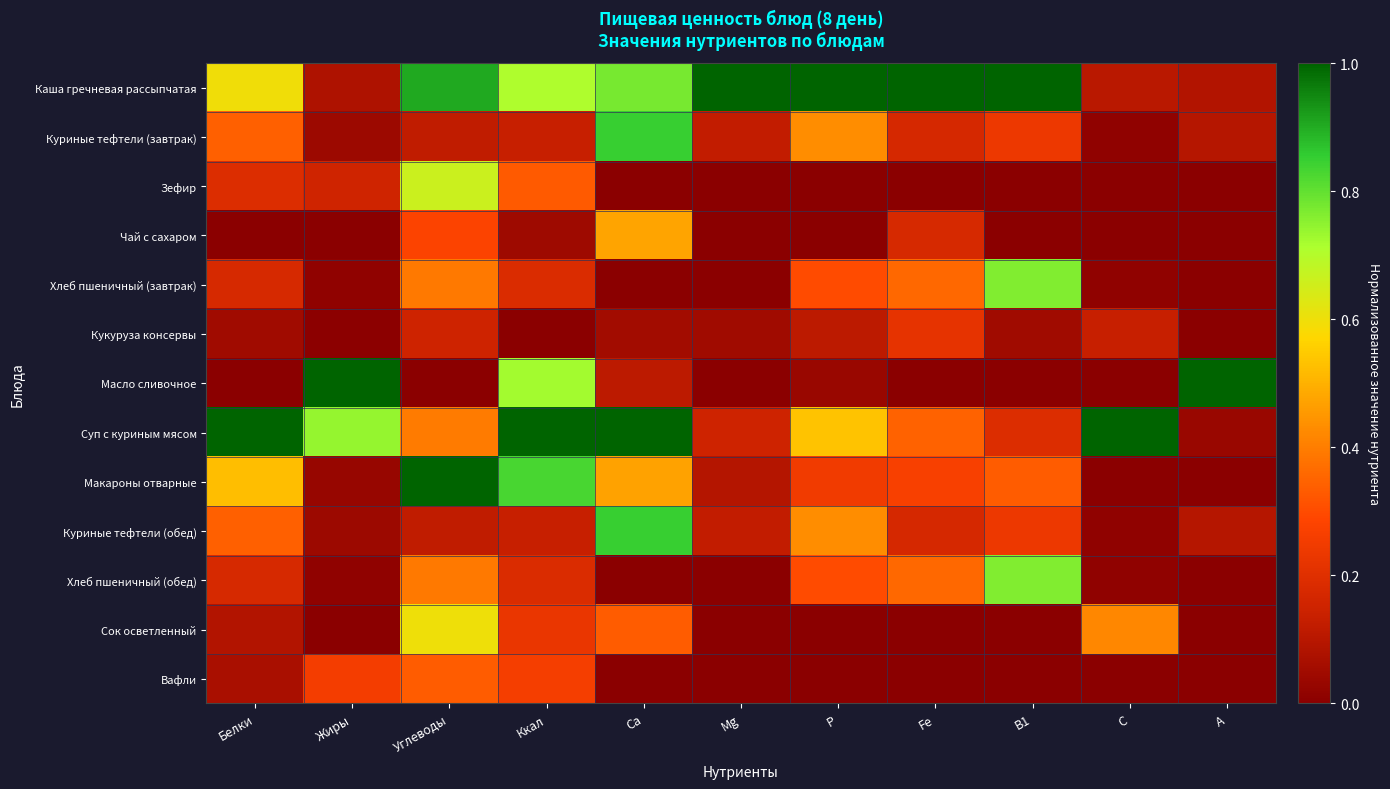

What is the total value across all series at Ca?

4.9